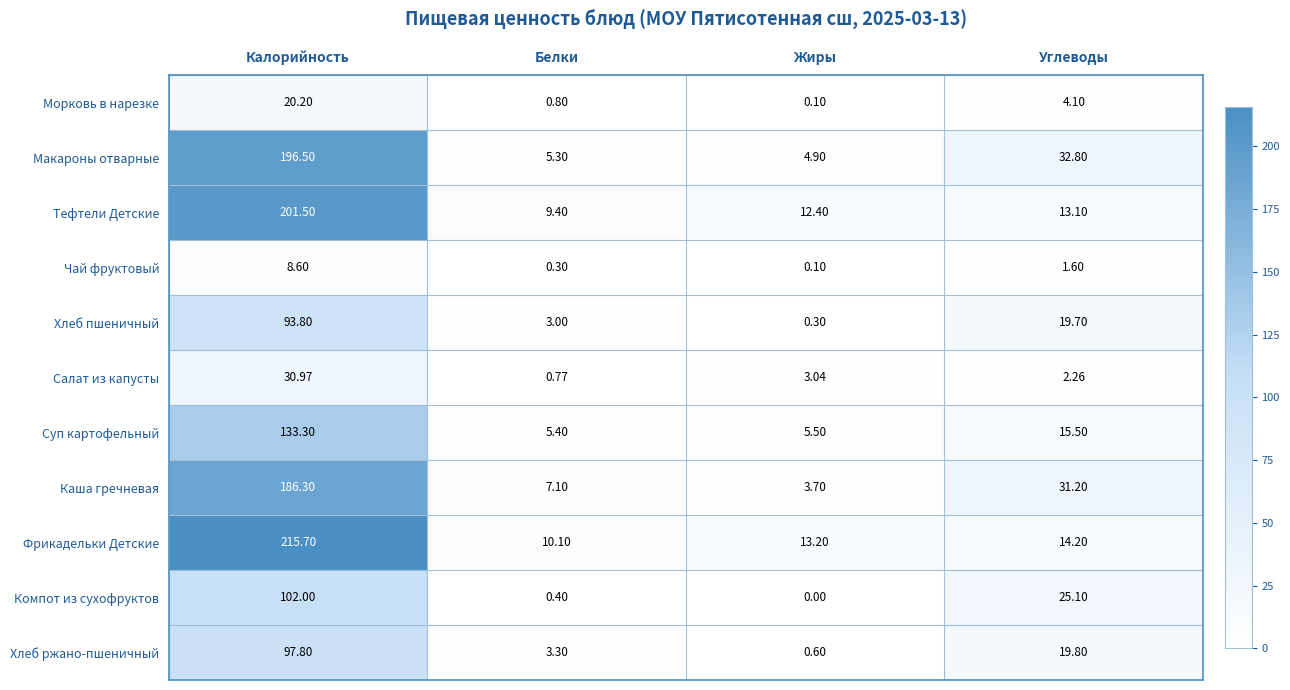

At which category is the sum across all series the highest?

Калорийность